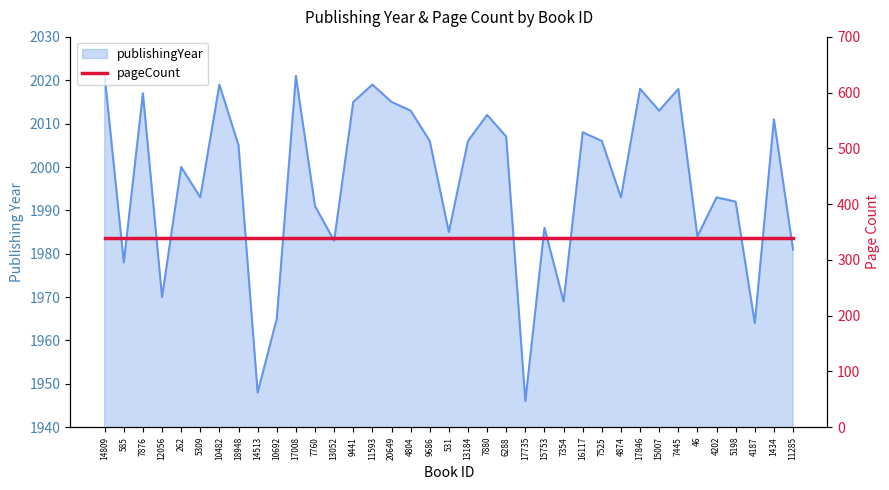

At which category does the data reach its first local valley?

585